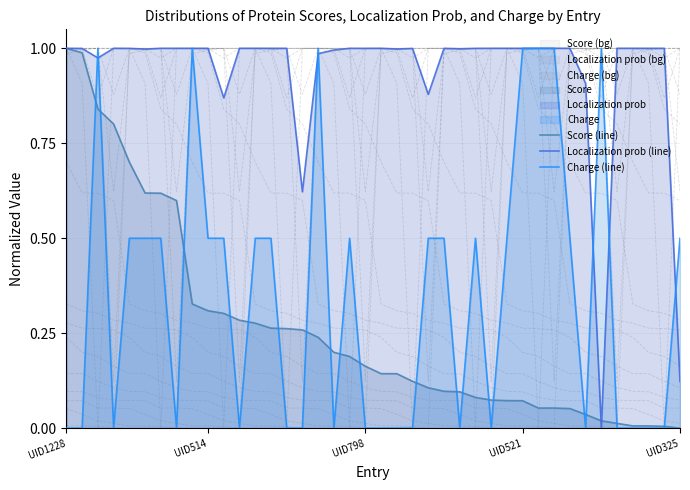

What is the value of the Score (line) point at the 20th from the left?

0.2